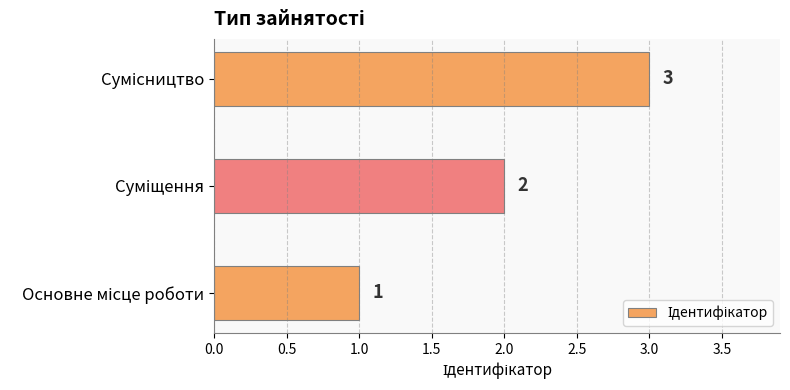

What is the maximum value shown in the chart?

3